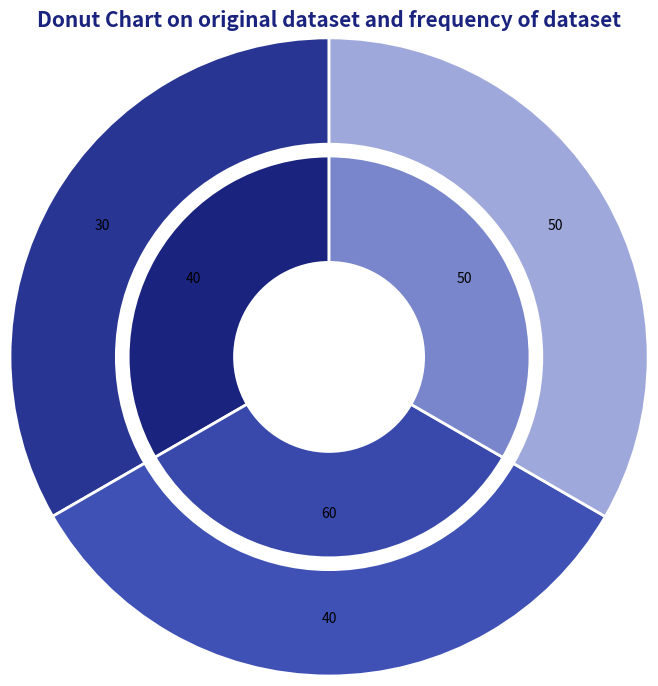

Combined, do In the anti-room he found Antonia and The monk retired to his cell account for over 50%?

Yes